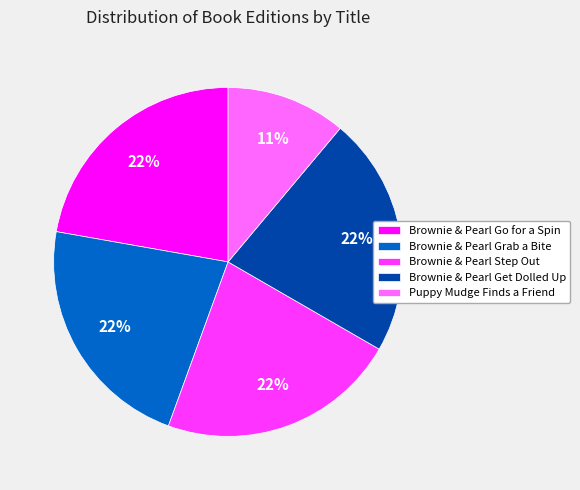

To the nearest percent, what portion does Brownie & Pearl Get Dolled Up represent?

22%